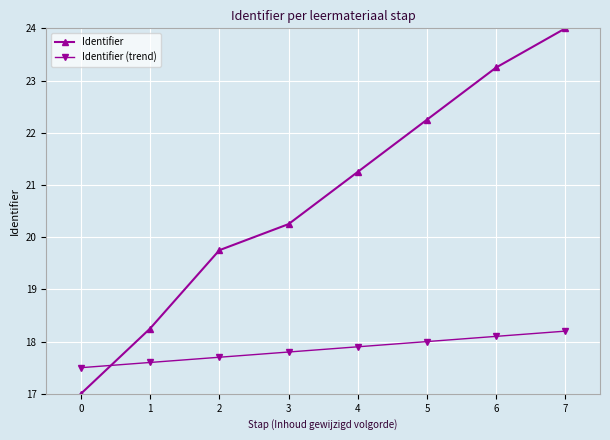

What value does the Identifier (trend) series have at 0?

17.5